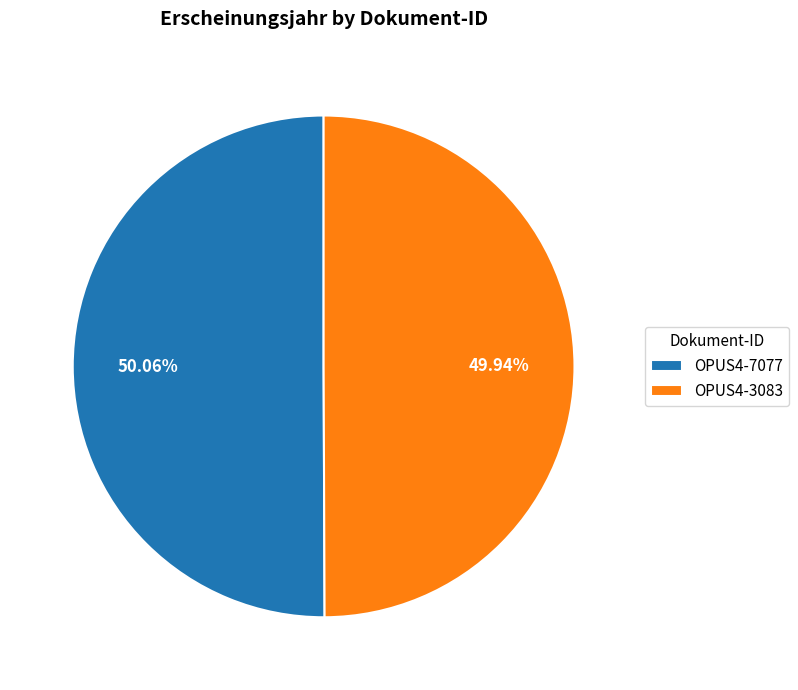

Is it true that OPUS4-7077 is 50% of the pie?

True